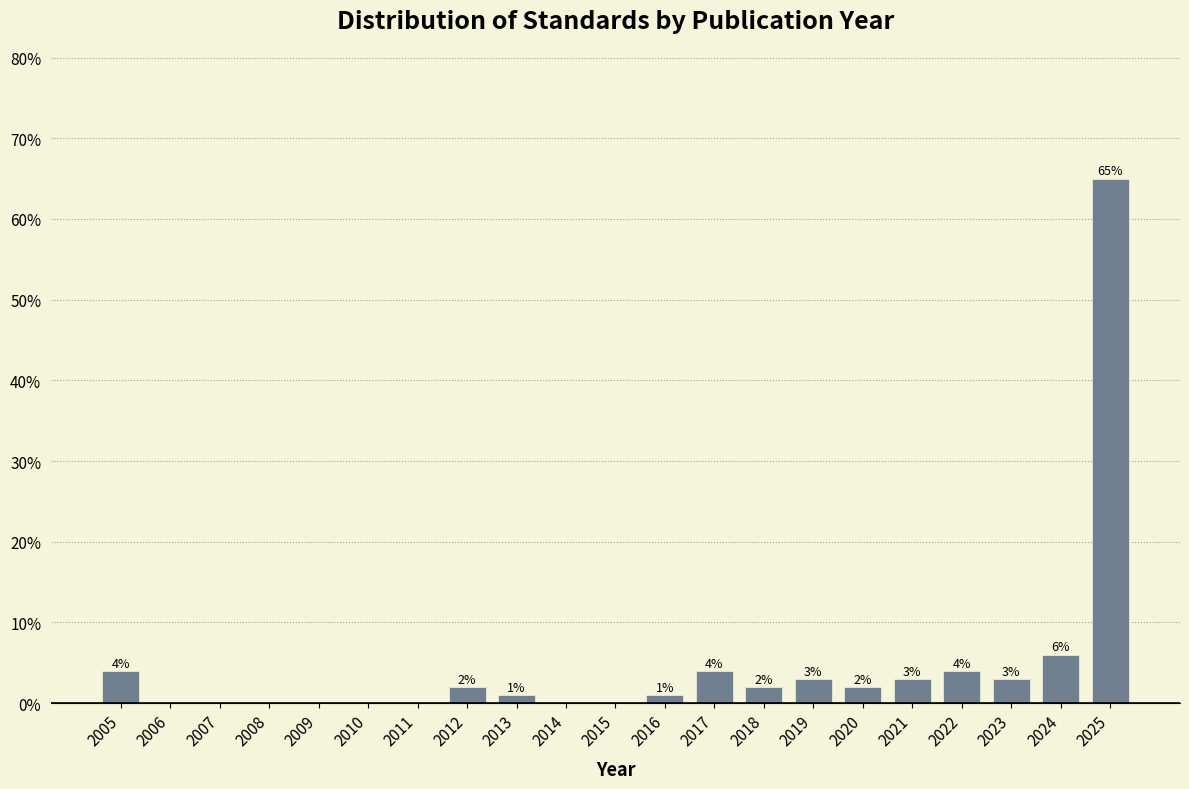

Over which range of the x-axis is the bar tallest?

2024.5 to 2025.5